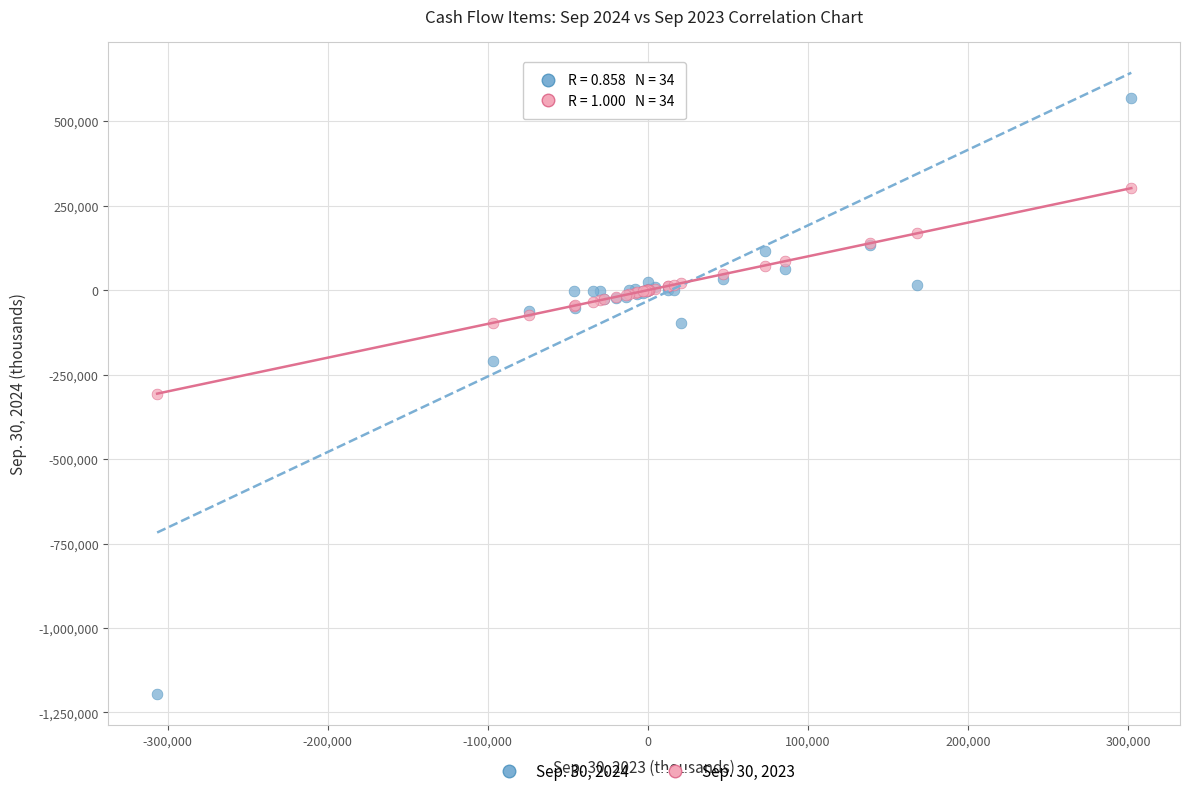

Which series reaches the minimum Y coordinate?

Sep. 30, 2024